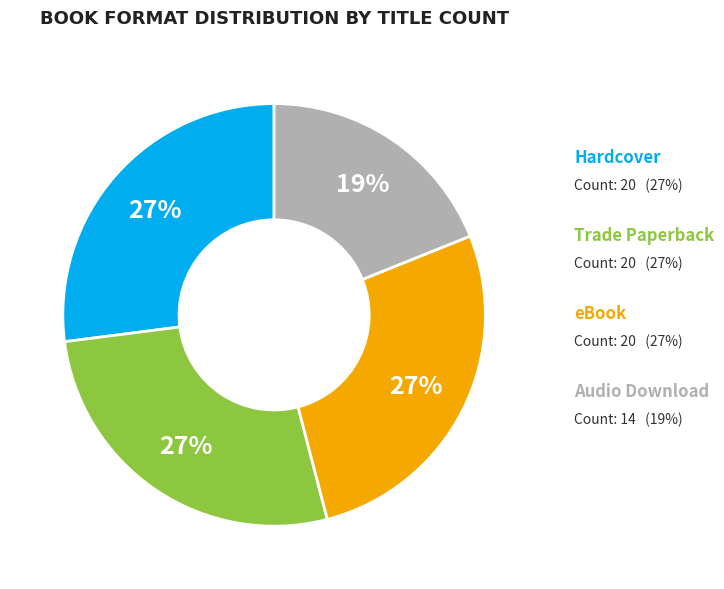

To the nearest percent, what is the average slice percentage?

25%